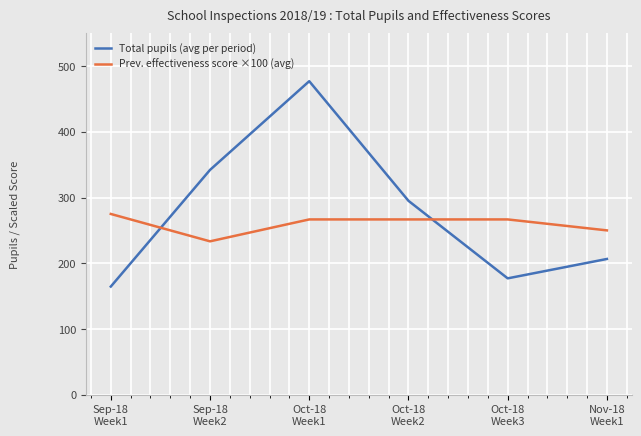

Does the chart have visible grid lines?

Yes